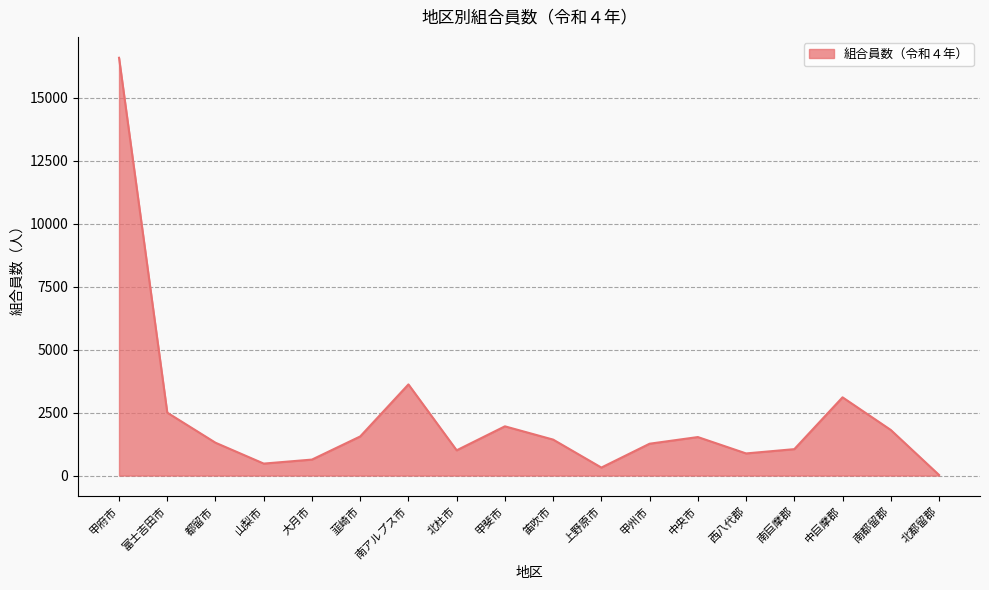

What is the sum of all values?

41019